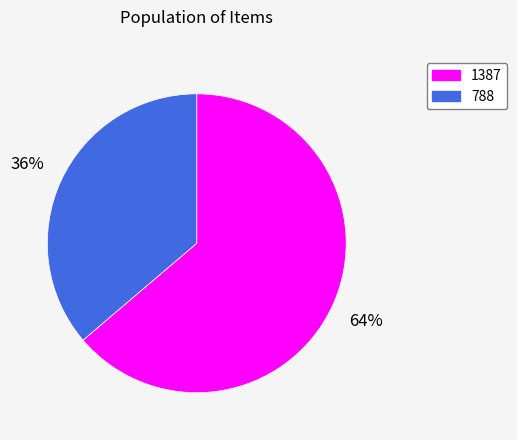

Combined, do 788 and 1387 account for over 50%?

Yes